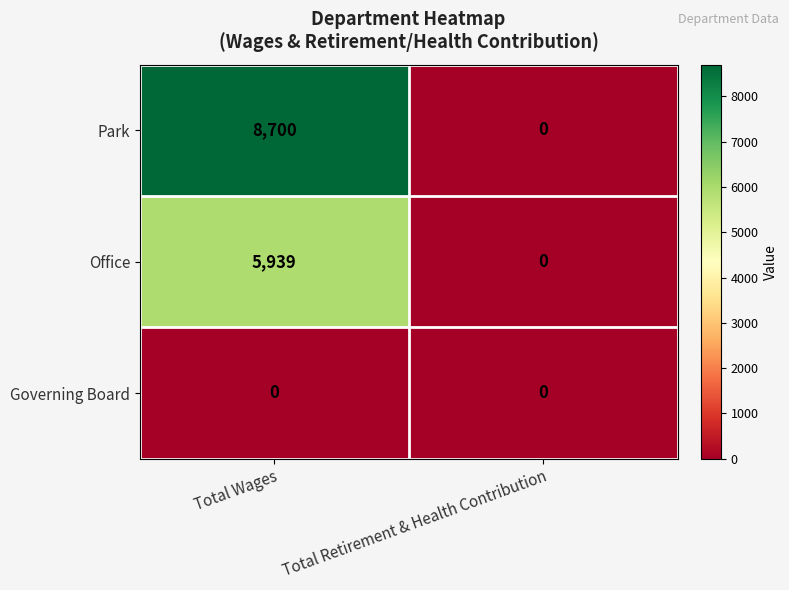

How many data points does each series have?

2